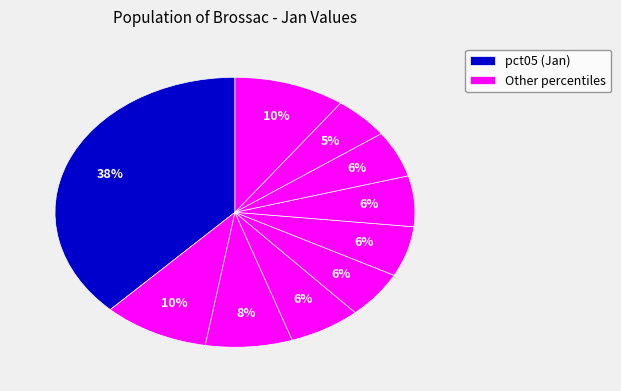

How many slices are in this pie chart?

10